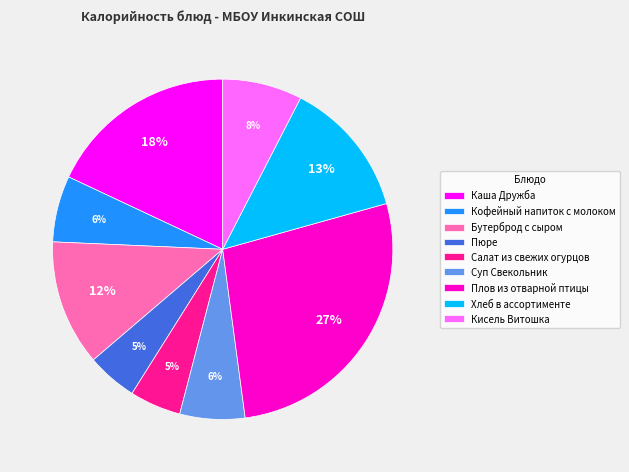

Is the sum of Бутерброд с сыром and Каша Дружба greater than half?

No